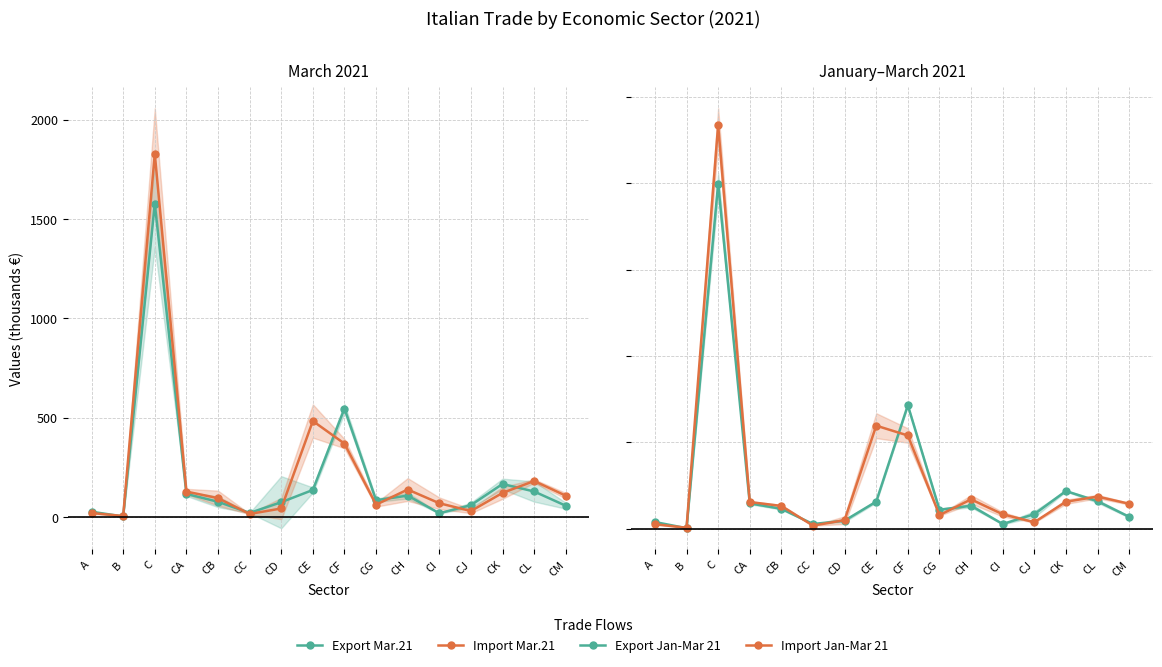

Where is the first local maximum for Import Jan-Mar 21?

C